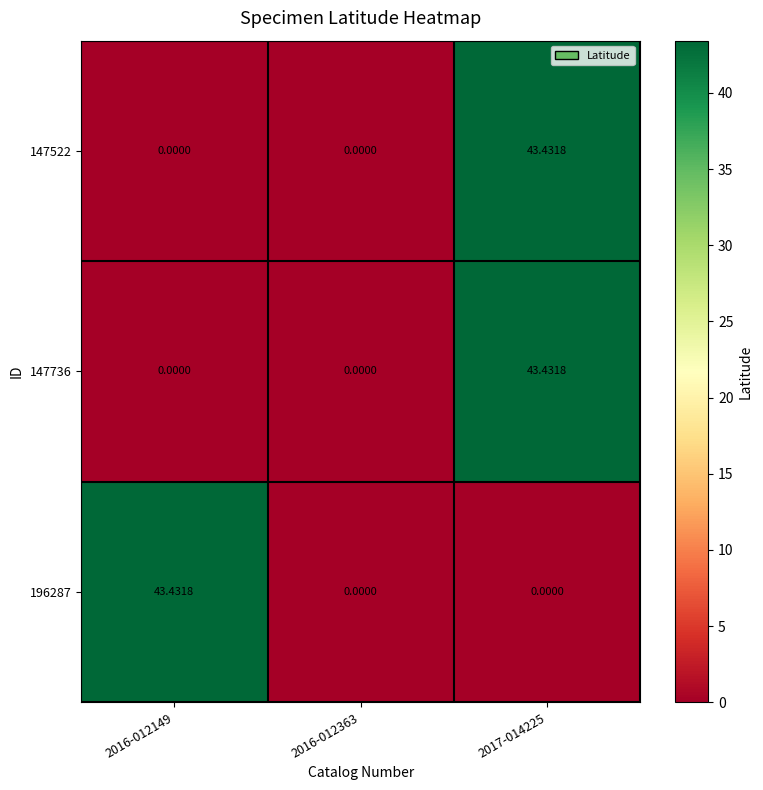

How many values in the 196287 series exceed 0?

1